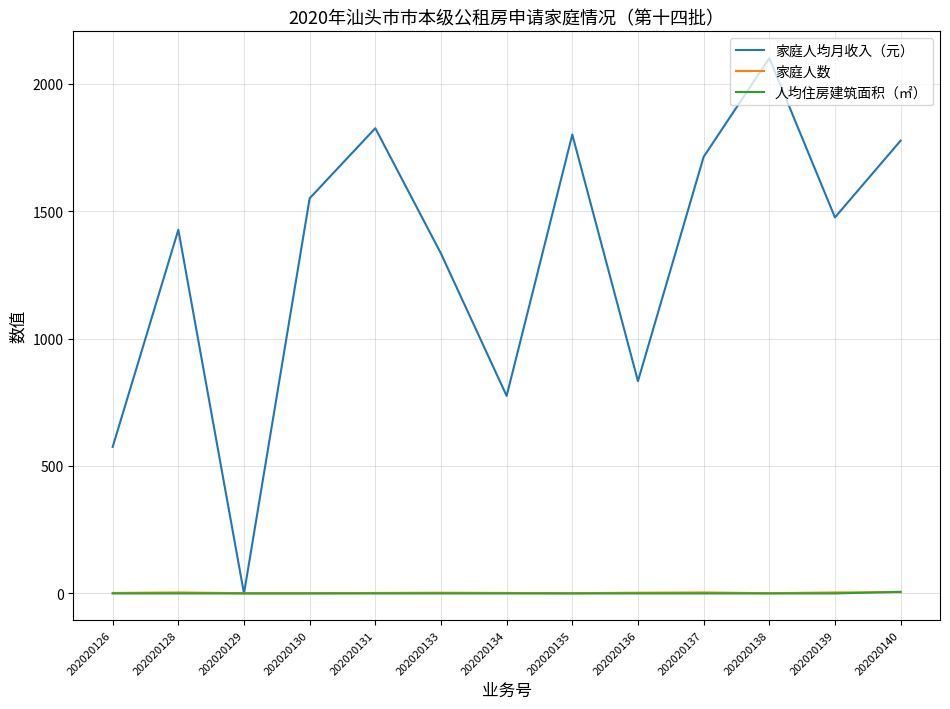

What are all the series names shown in the legend?

家庭人均月收入（元）, 家庭人数, 人均住房建筑面积（㎡）